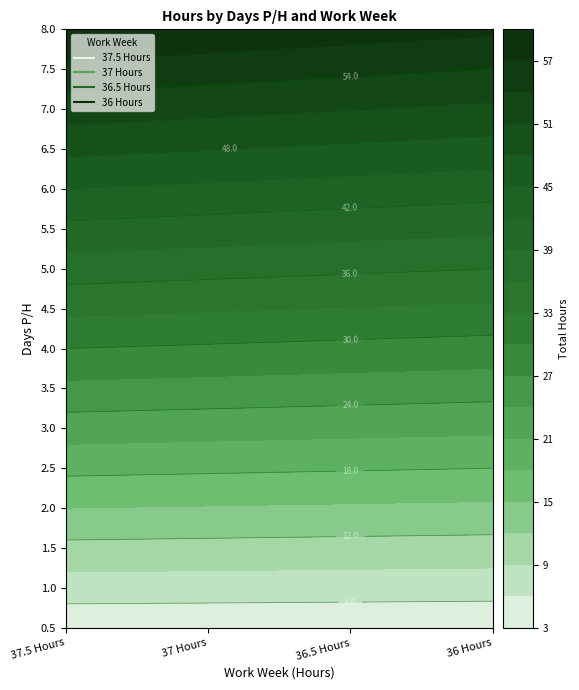

The 7.0 series shows 50.4 at 3. True or false?

True